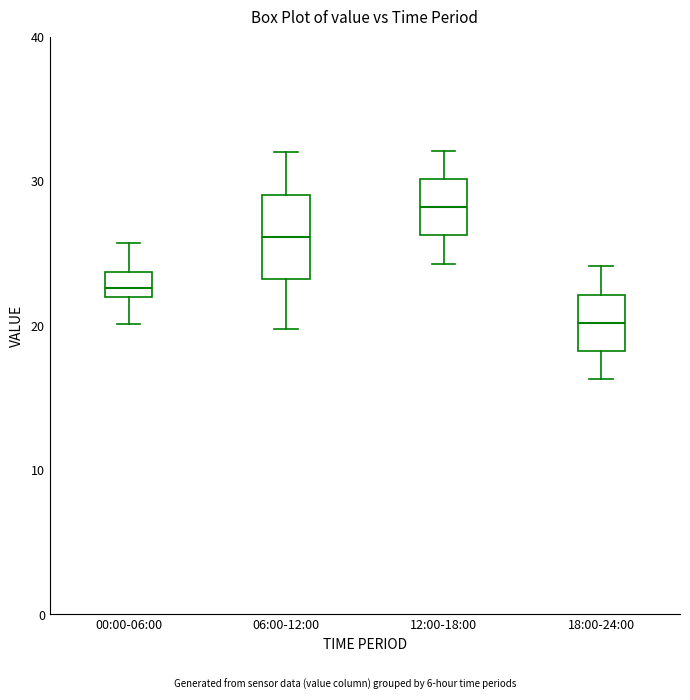

Which box is the tallest, from its lower edge to its upper edge?

06:00-12:00